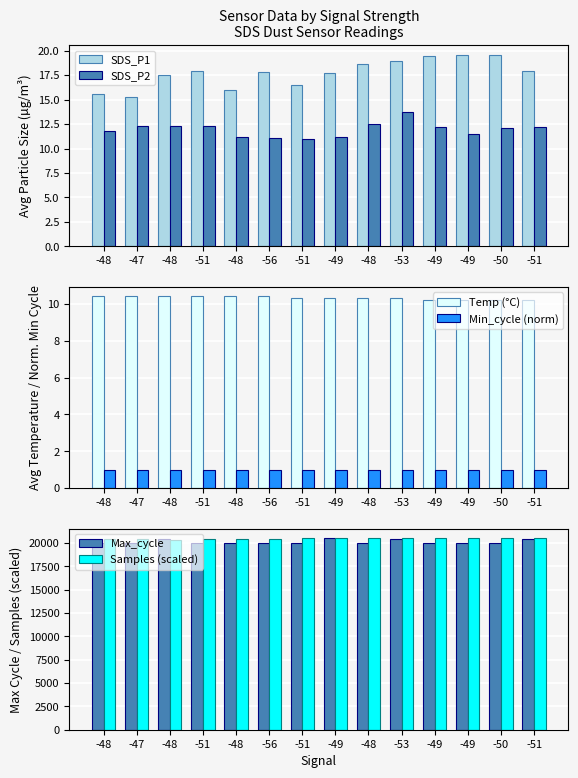

What is the spread (max minus min) of values at -47?

20446.8